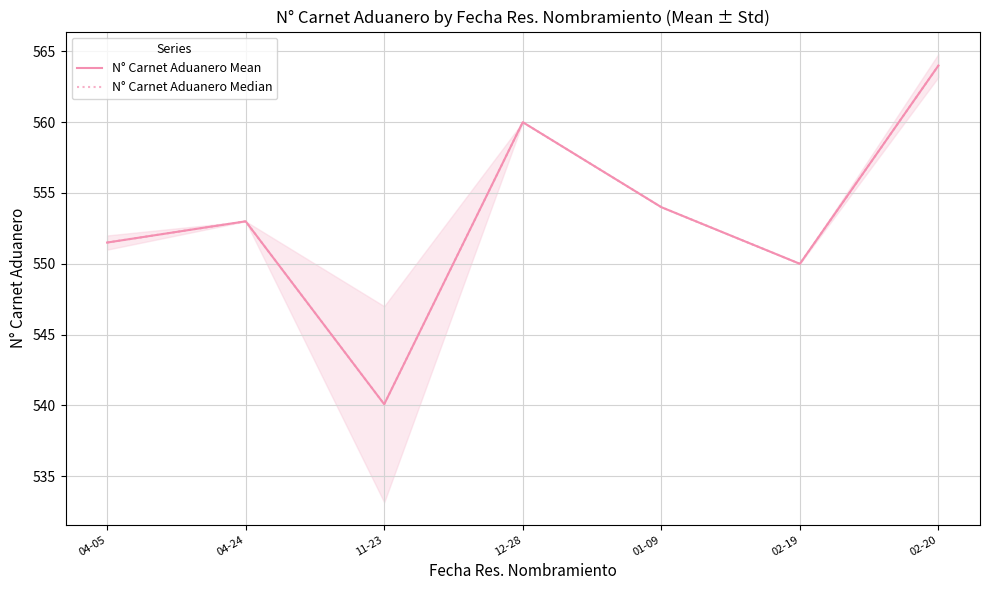

What is the approximate value of N° Carnet Aduanero Median at 11-23?

540.1